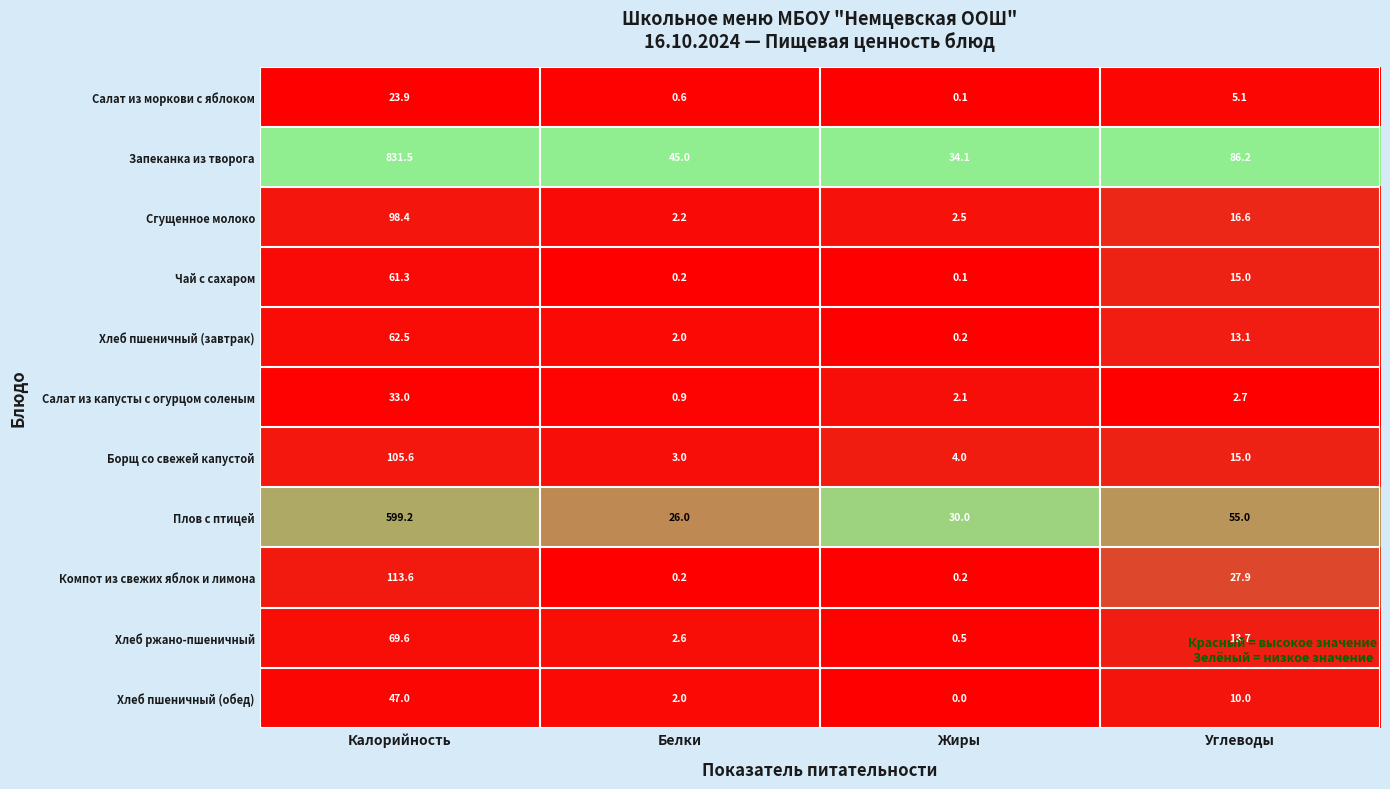

What is the spread (max minus min) of values at Белки?

44.8